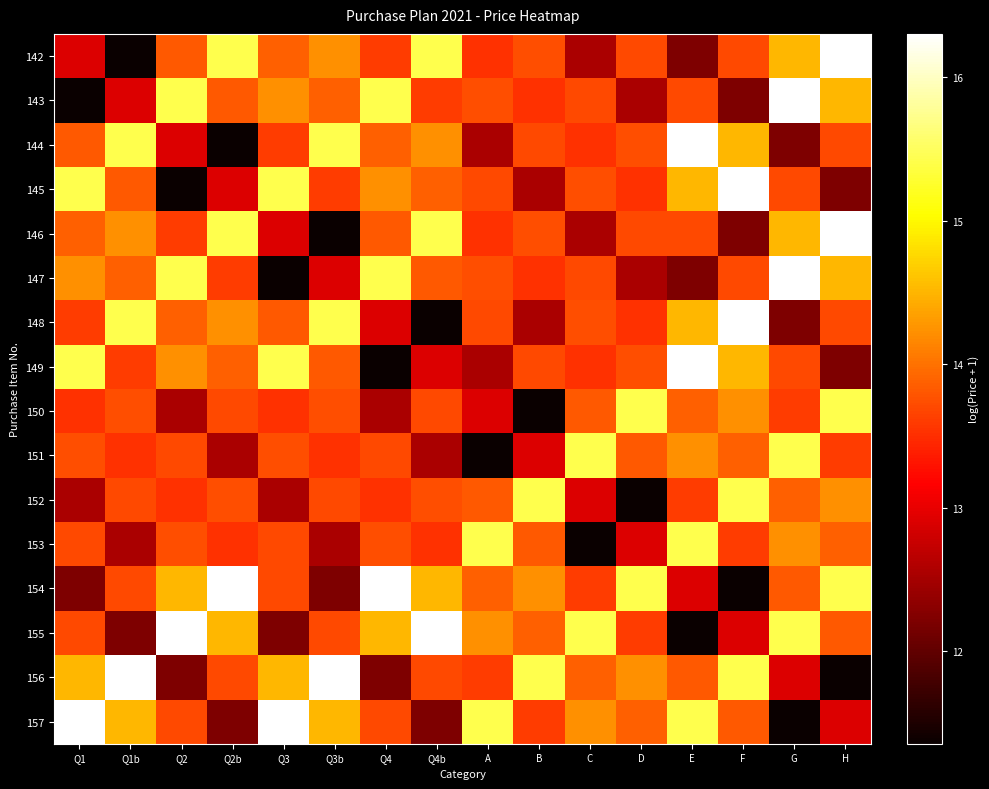

What is the spread (max minus min) of values at Q2b?

4.9